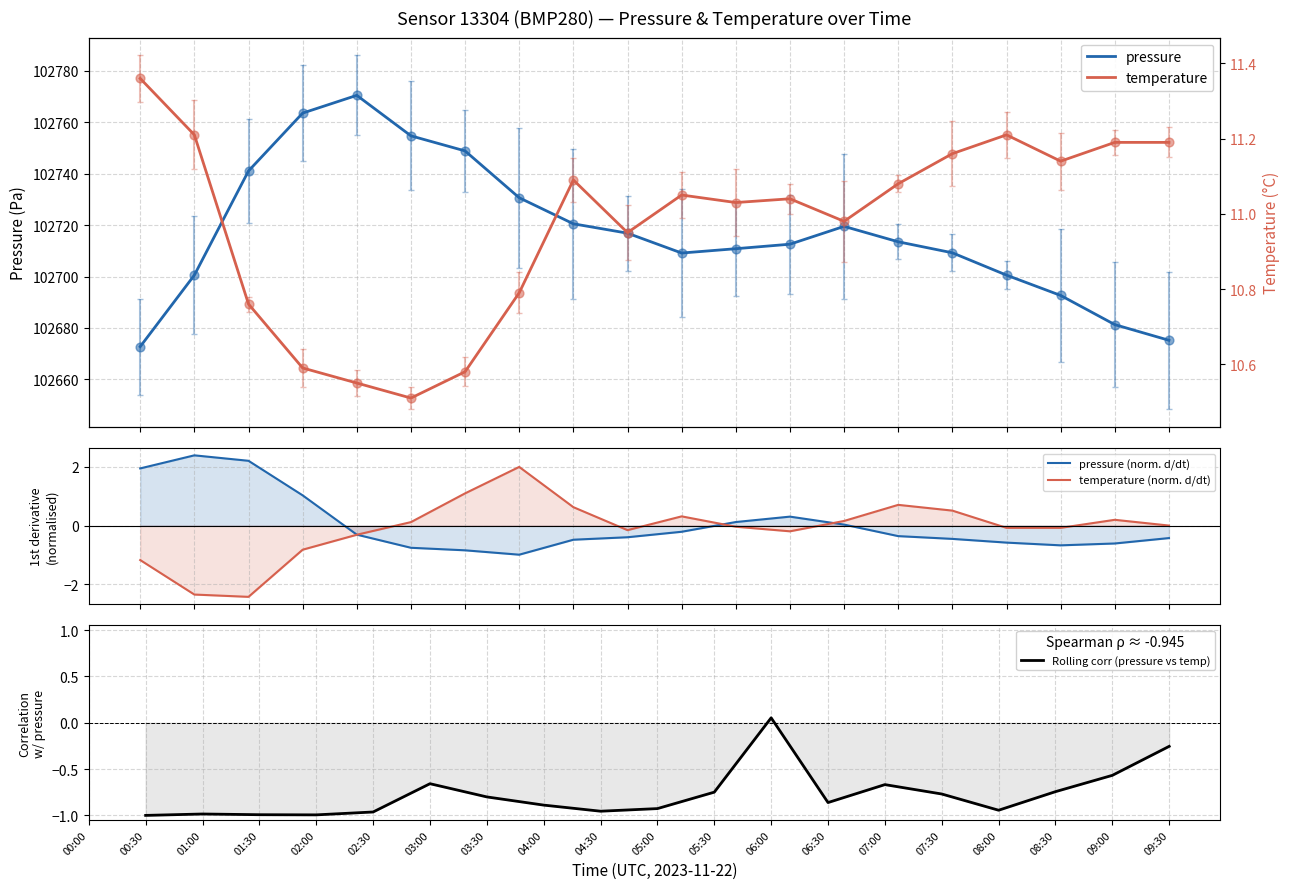

What is the highest value of the pressure series?

102770.5